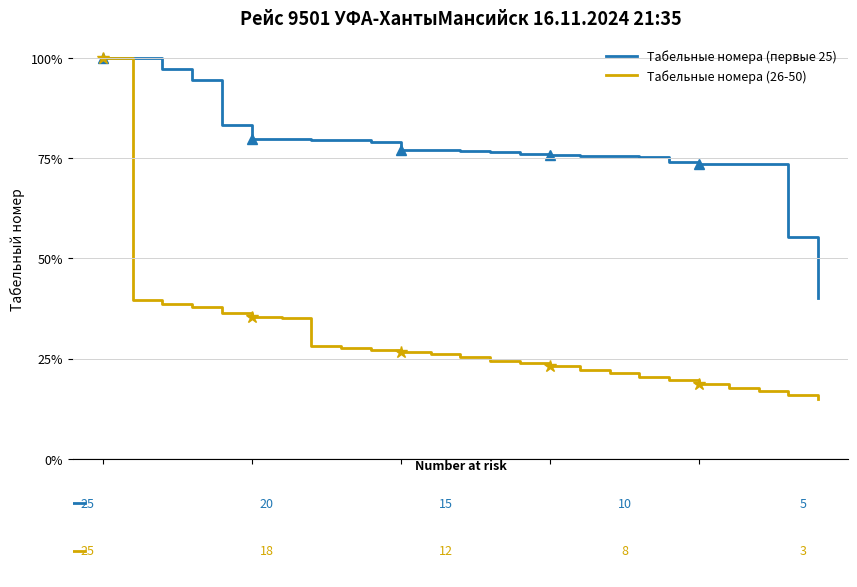

How many lines are shown in the chart?

2